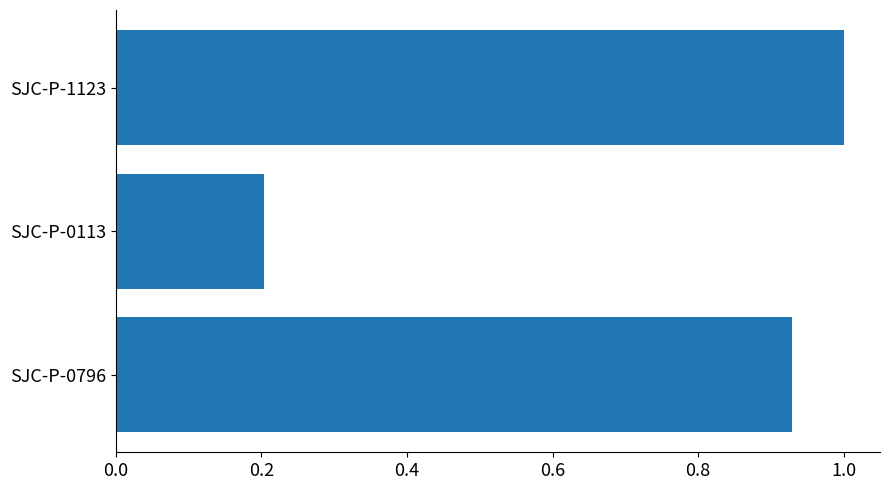

True or false: the data shows 0.1 at SJC-P-0113.

False